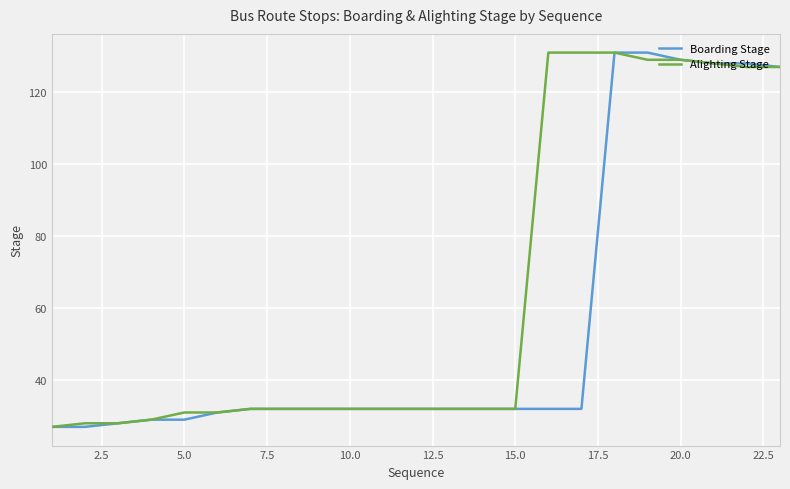

What is the difference between the maximum and minimum values in the Boarding Stage series?

104